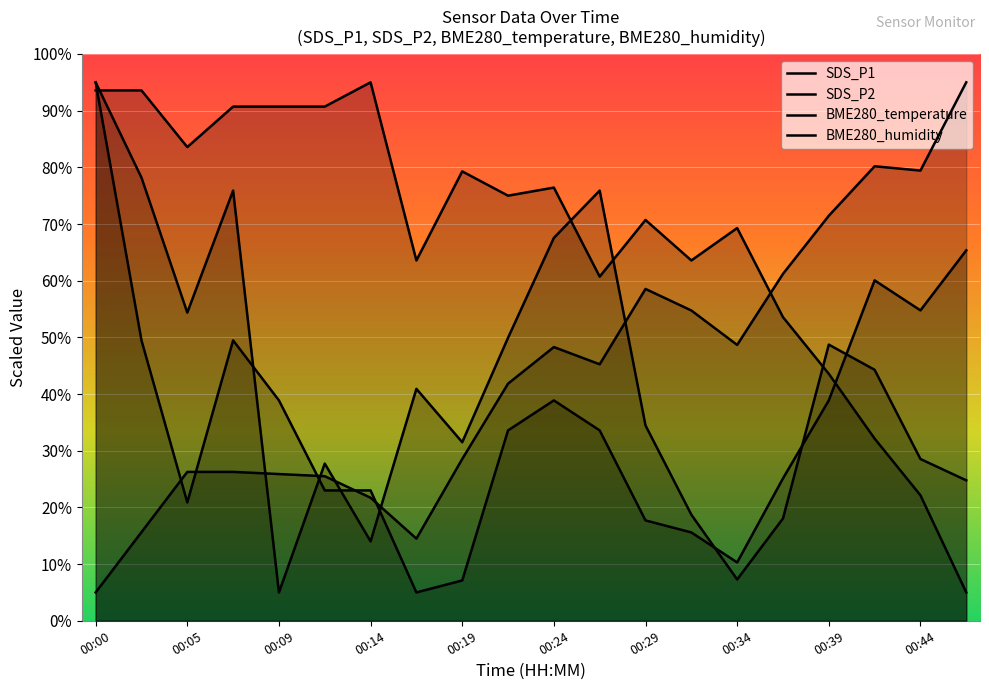

Which series ends up on top after the final intersection of BME280_humidity and SDS_P1?

BME280_humidity